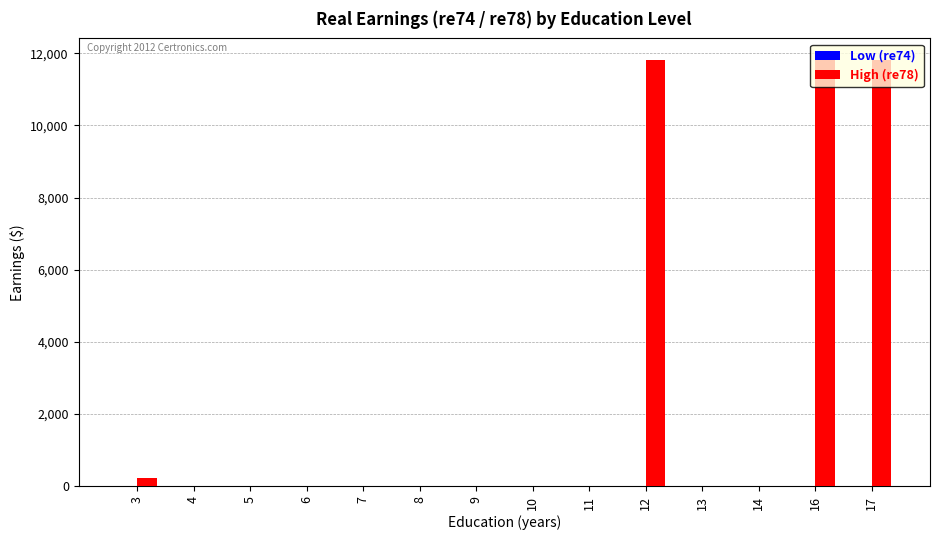

How many series are shown in this chart?

1